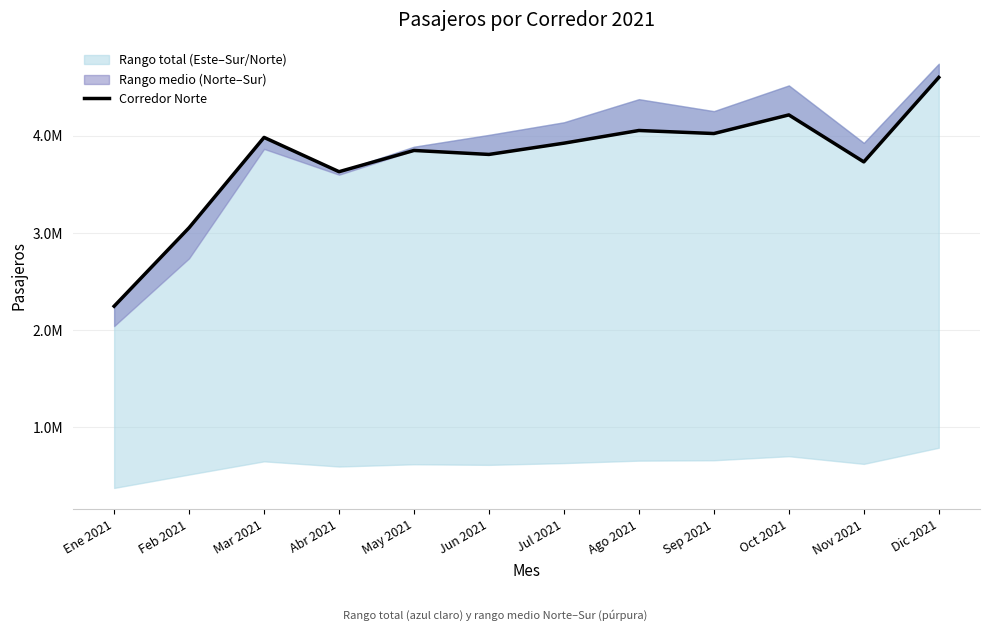

Reading left to right, list all the values displayed in this chart.

Ene 2021=2245363	Feb 2021=3053454	Mar 2021=3983093	Abr 2021=3630150	May 2021=3848857	Jun 2021=3807870	Jul 2021=3923844	Ago 2021=4054371	Sep 2021=4022998	Oct 2021=4214729	Nov 2021=3731049	Dic 2021=4600501